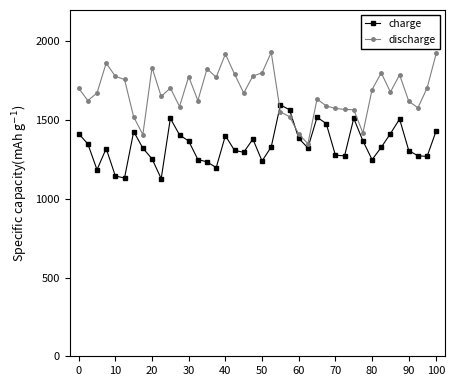

Which series has the largest total across all categories?

discharge